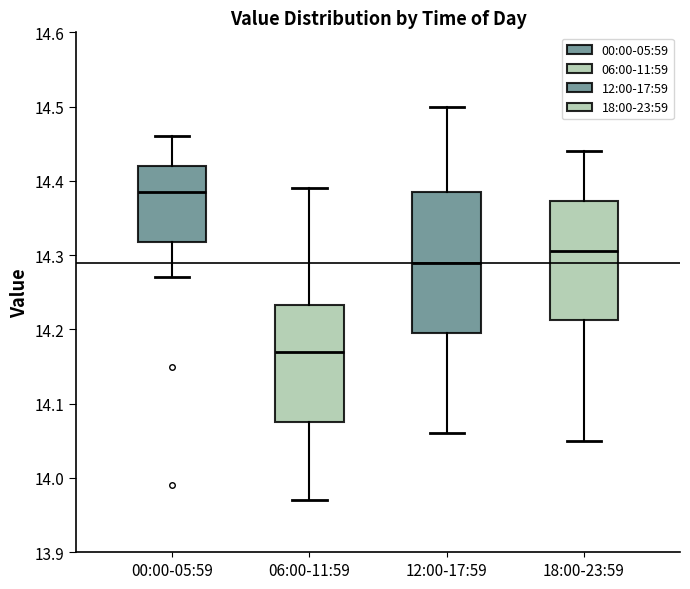

Comparing the boxes themselves (not the whiskers), which one is the tallest?

12:00-17:59